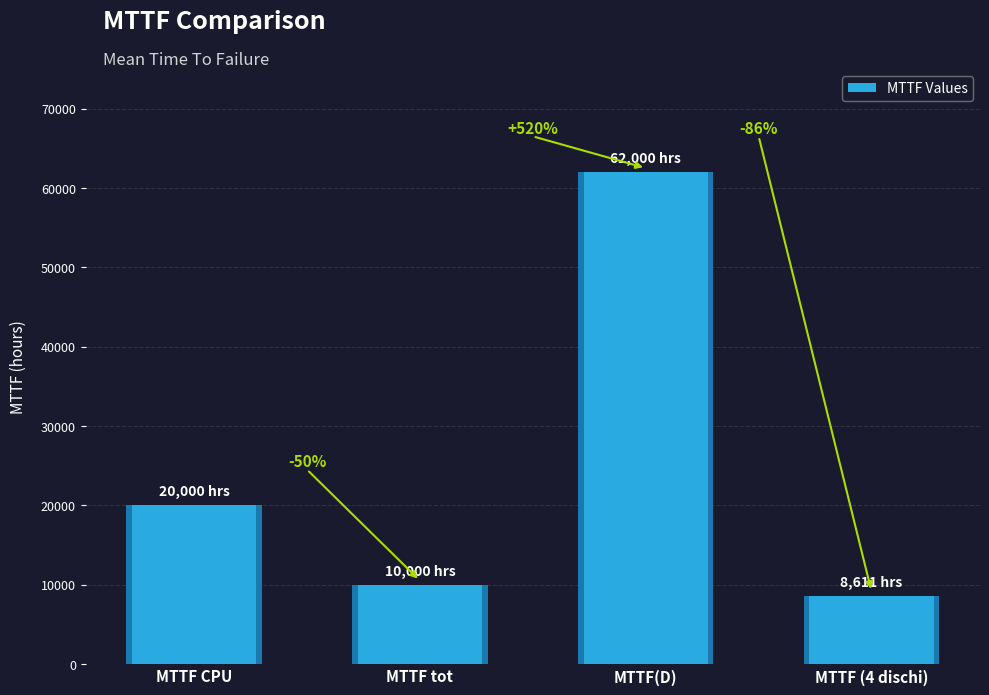

The chart shows a value of 12140.9 at MTTF (4 dischi). True or false?

False